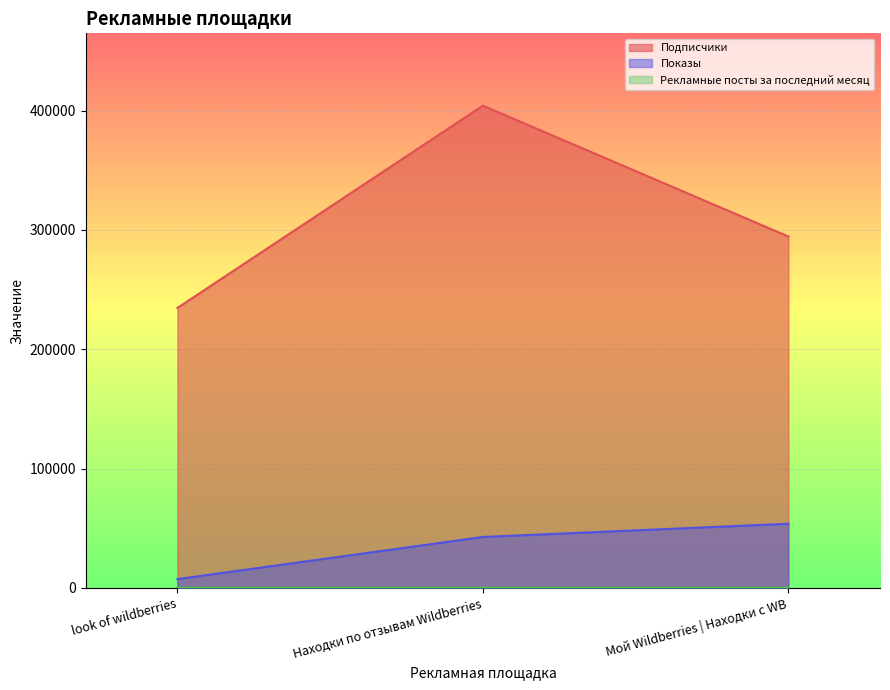

What is the difference between the highest and lowest values at Находки по отзывам Wildberries?

404164